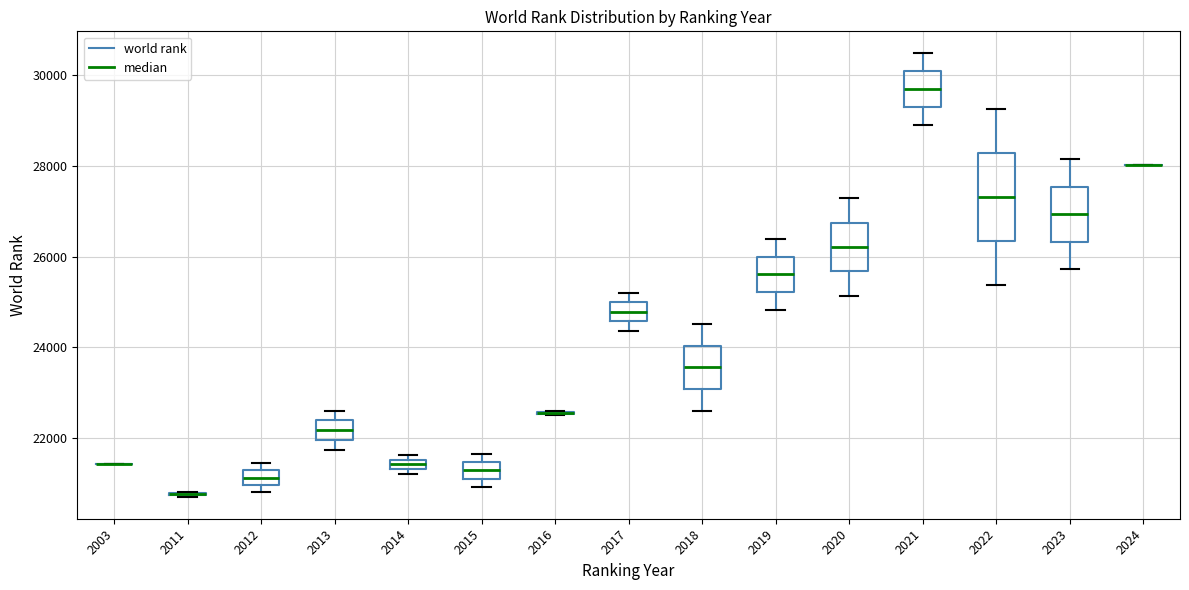

Which box is the tallest, from its lower edge to its upper edge?

2022